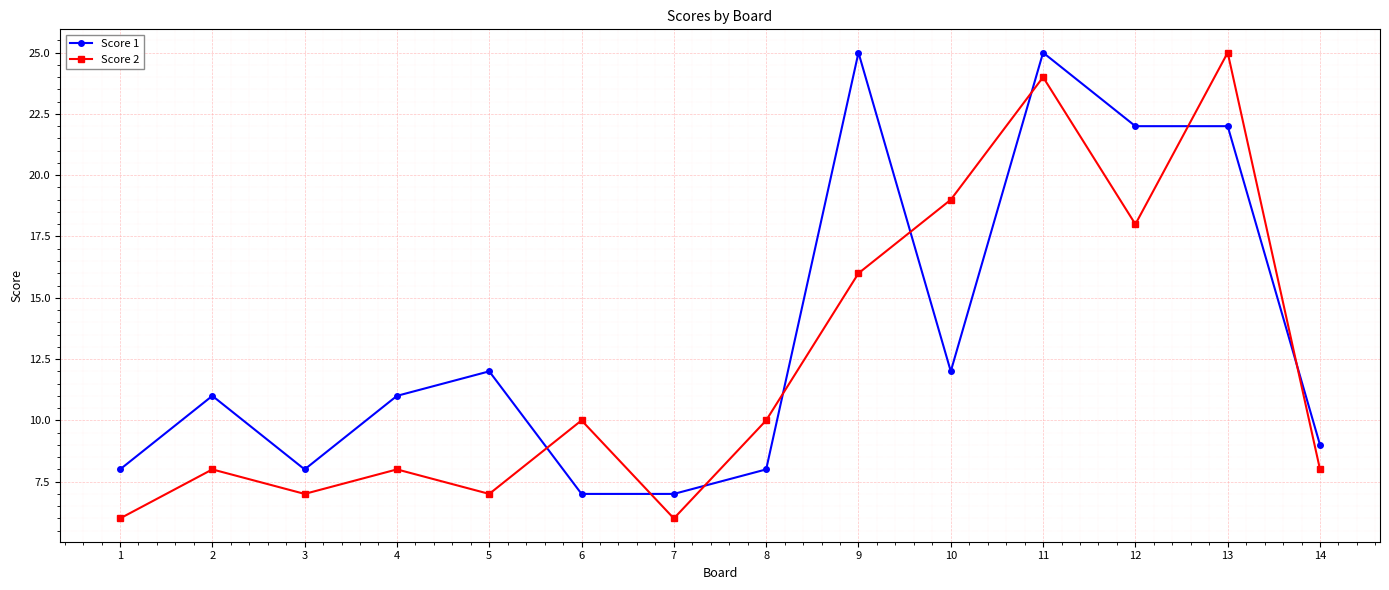

What is the lowest value of the Score 2 series?

6